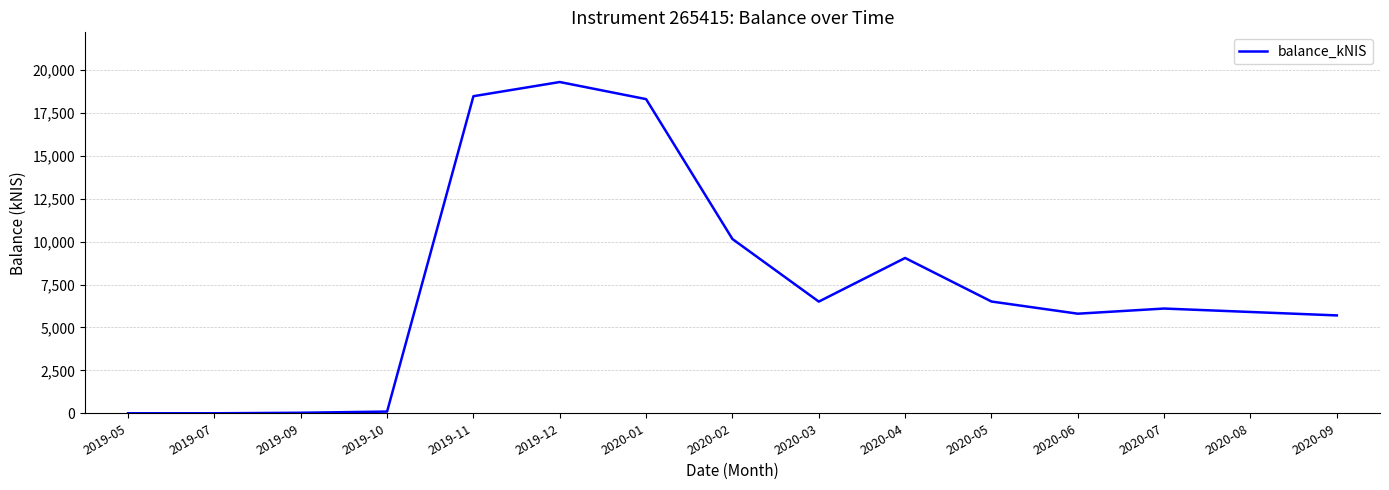

What is the average value?

7459.8